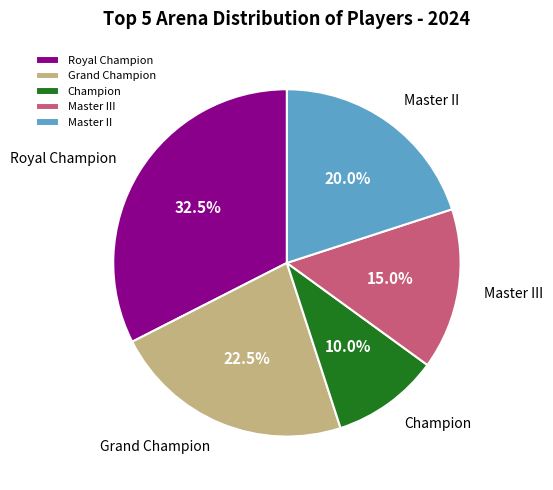

What is the total percentage of Royal Champion and Champion?

42.5%